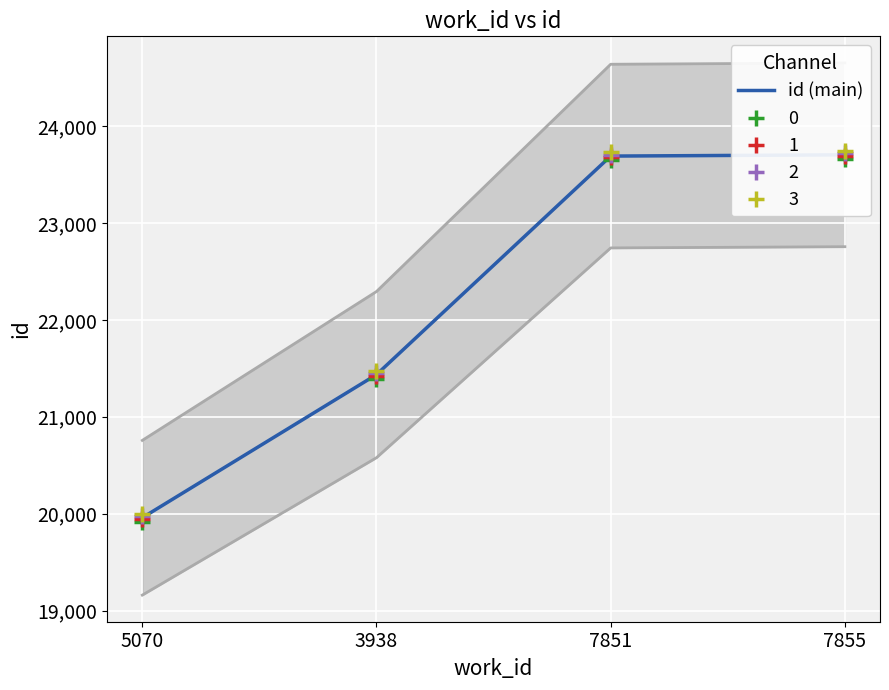

What is the smallest value displayed?

19958